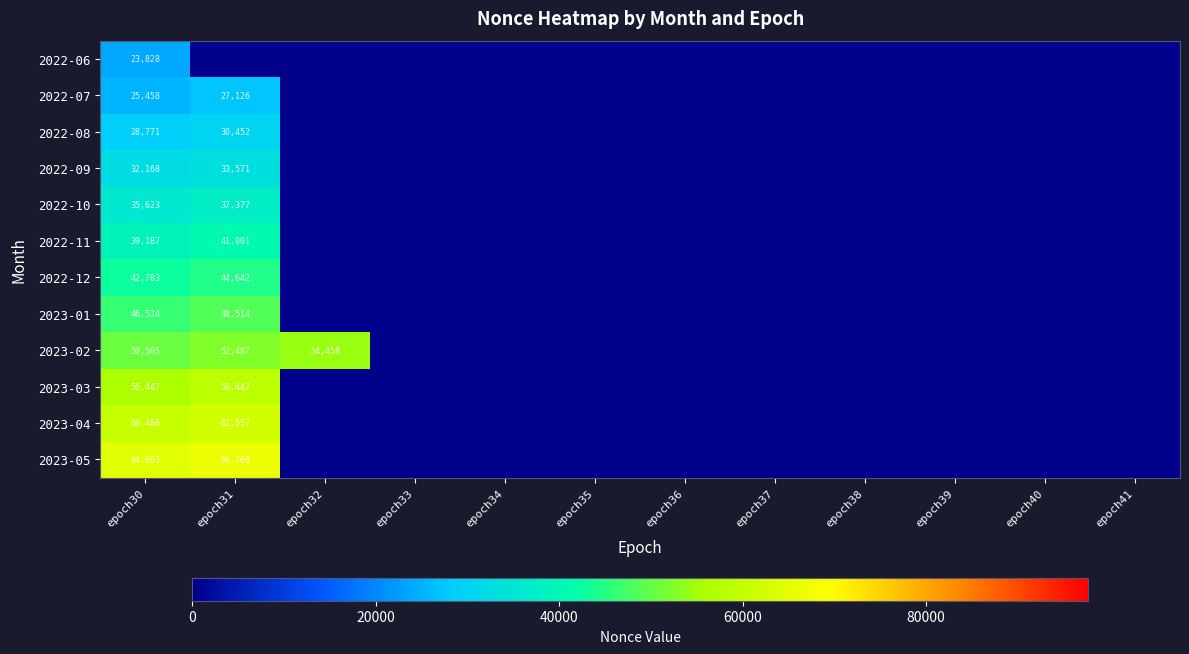

At which category is the sum across all series the highest?

epoch30